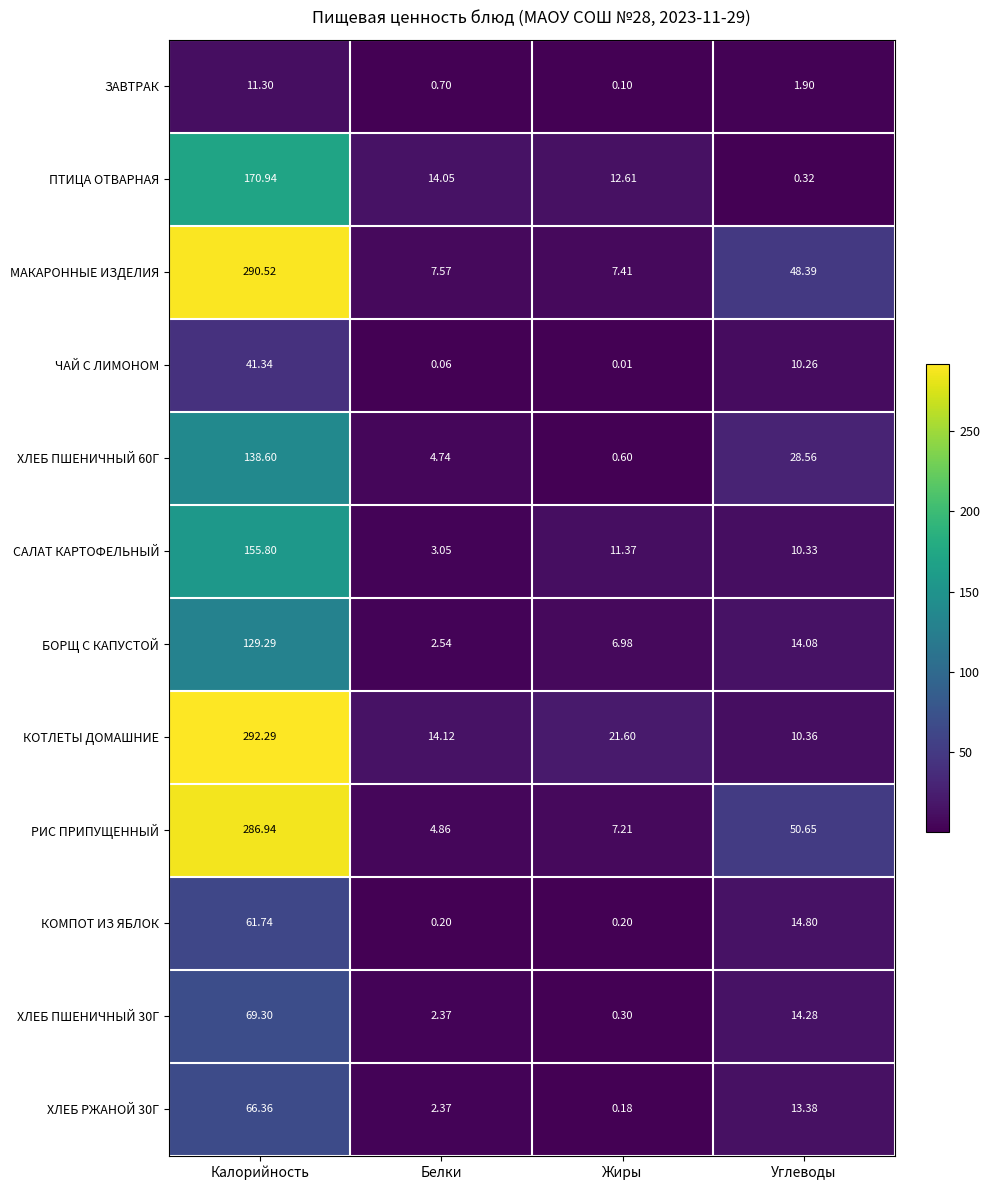

Which category has the lowest value in the ХЛЕБ РЖАНОЙ 30Г series?

Жиры